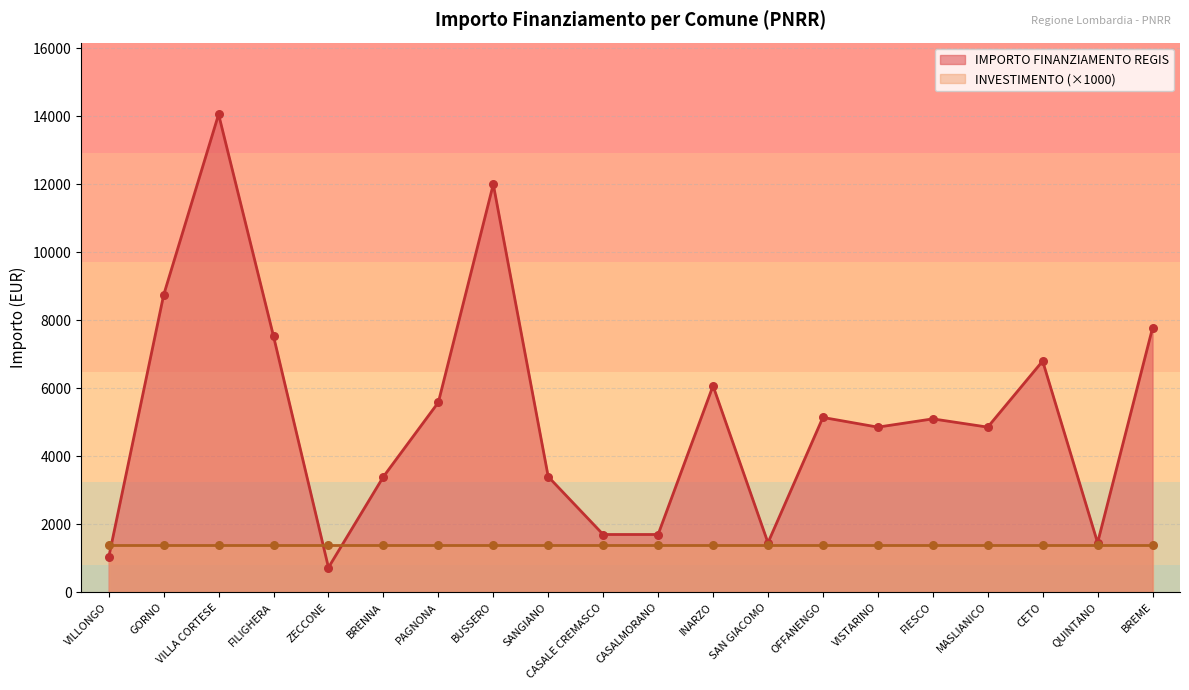

What is the change in value from GORNO to BUSSERO?

+3257